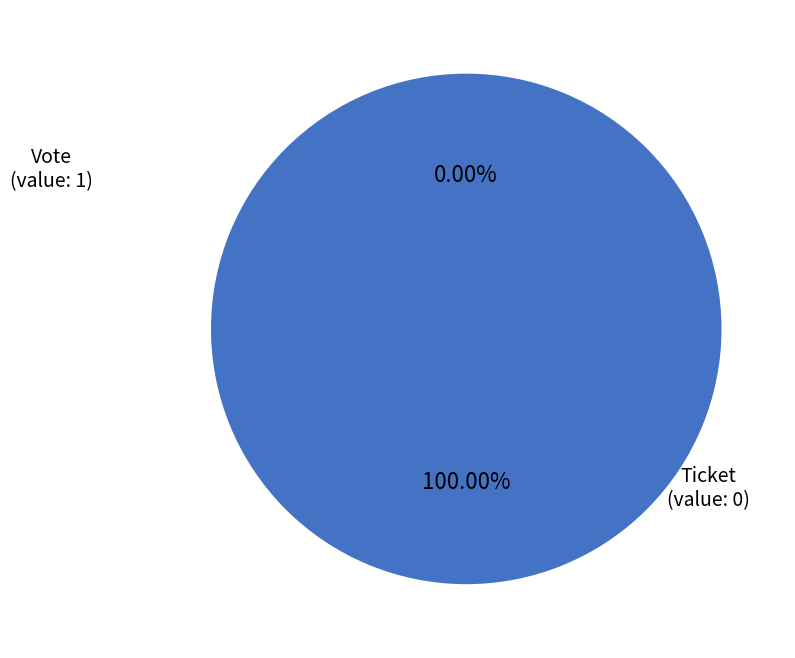

True or false: Ticket accounts for 6% of the total.

False